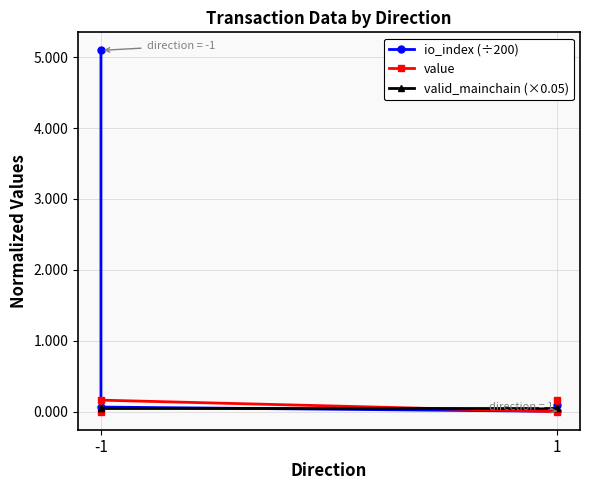

At which label does value reach its peak?

-1